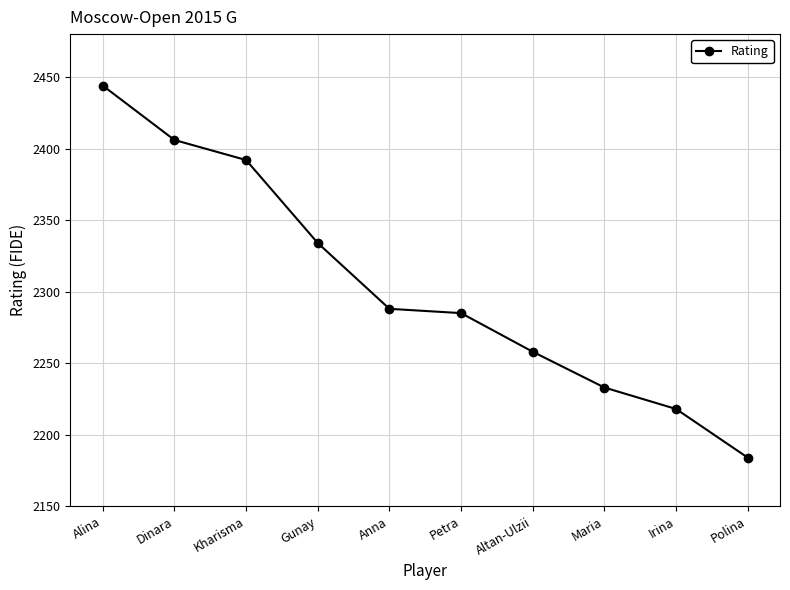

Rank the categories by value from lowest to highest.

Polina, Irina, Maria, Altan-Ulzii, Petra, Anna, Gunay, Kharisma, Dinara, Alina